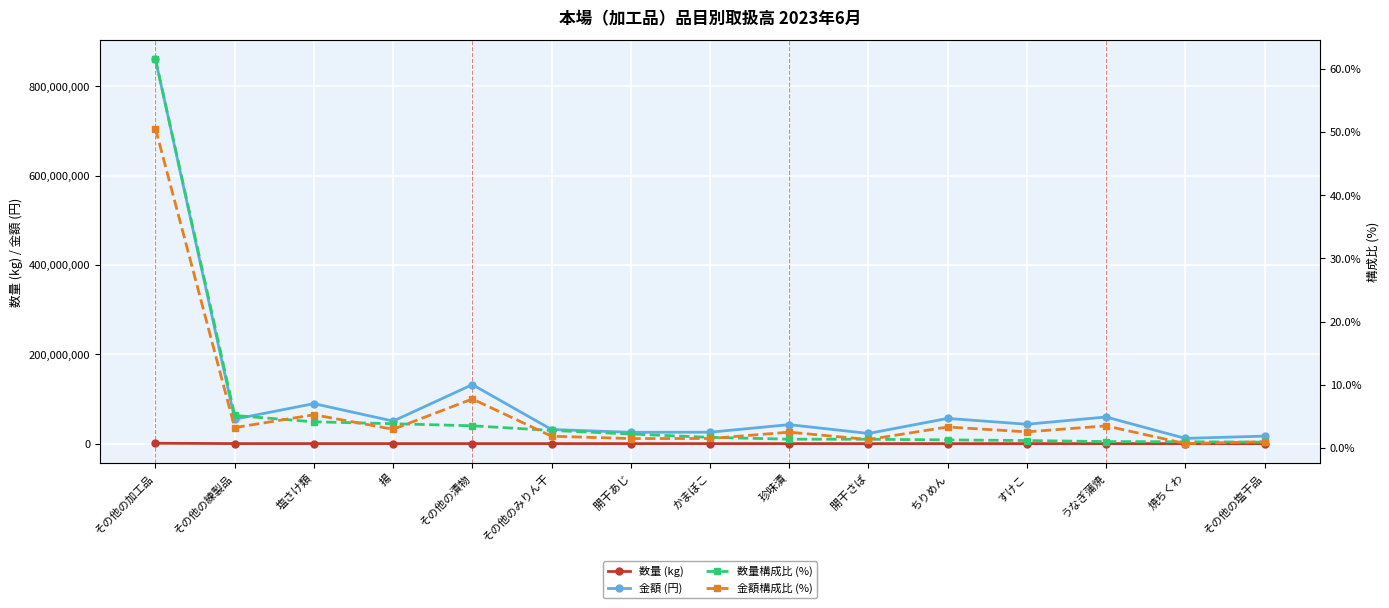

Rank the series at すけこ from lowest to highest value.

数量構成比 (%), 金額構成比 (%), 数量 (kg), 金額 (円)